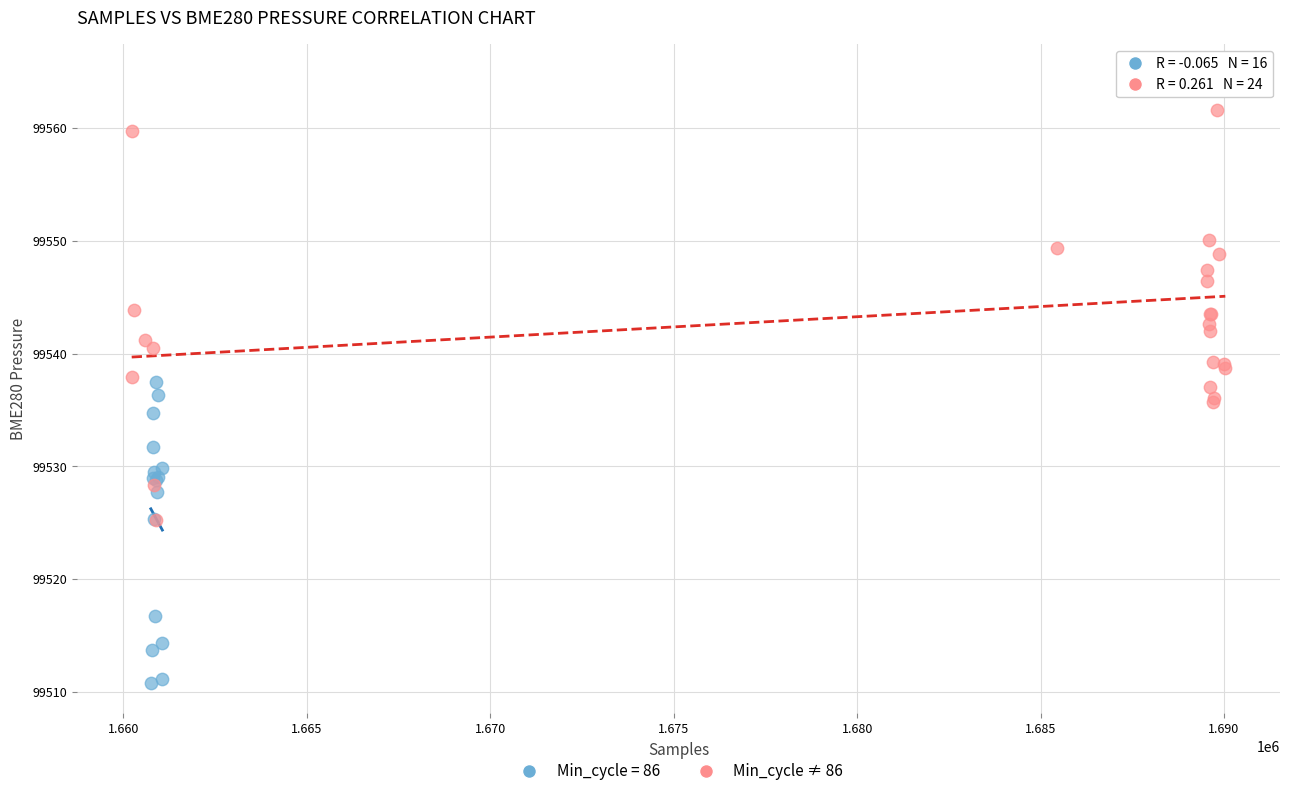

Which series reaches the minimum Y coordinate?

Min_cycle = 86